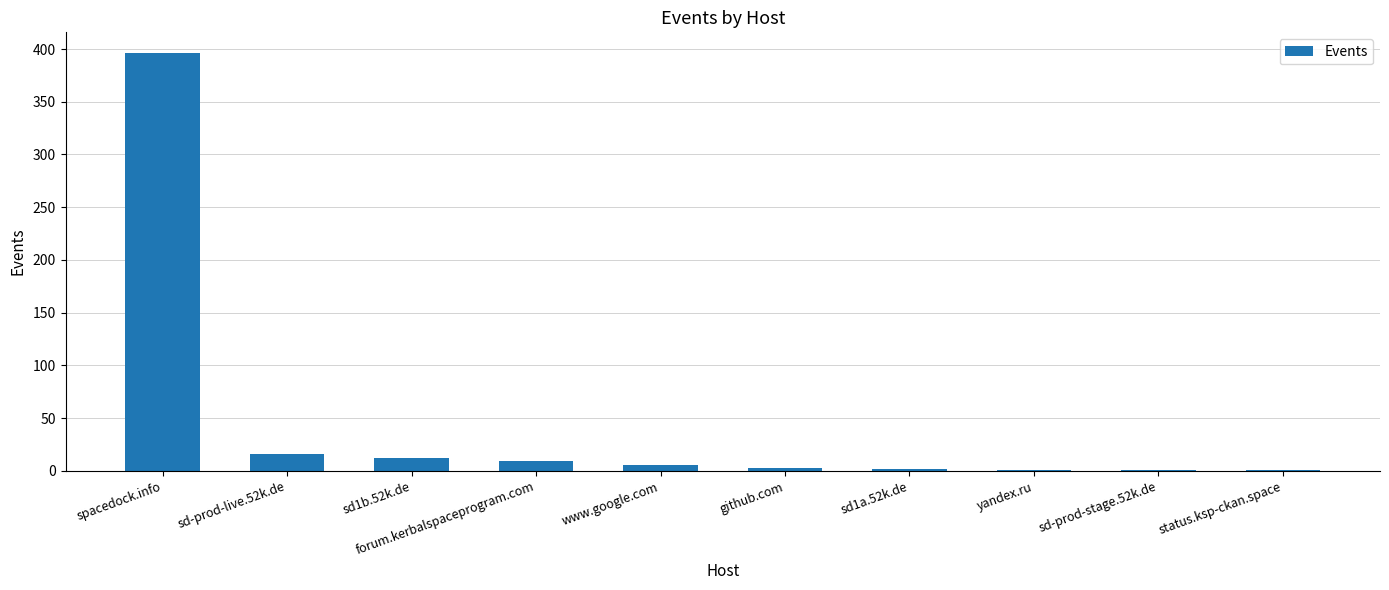

What is the ratio of the value at sd-prod-live.52k.de to the value at sd1a.52k.de?

8.0